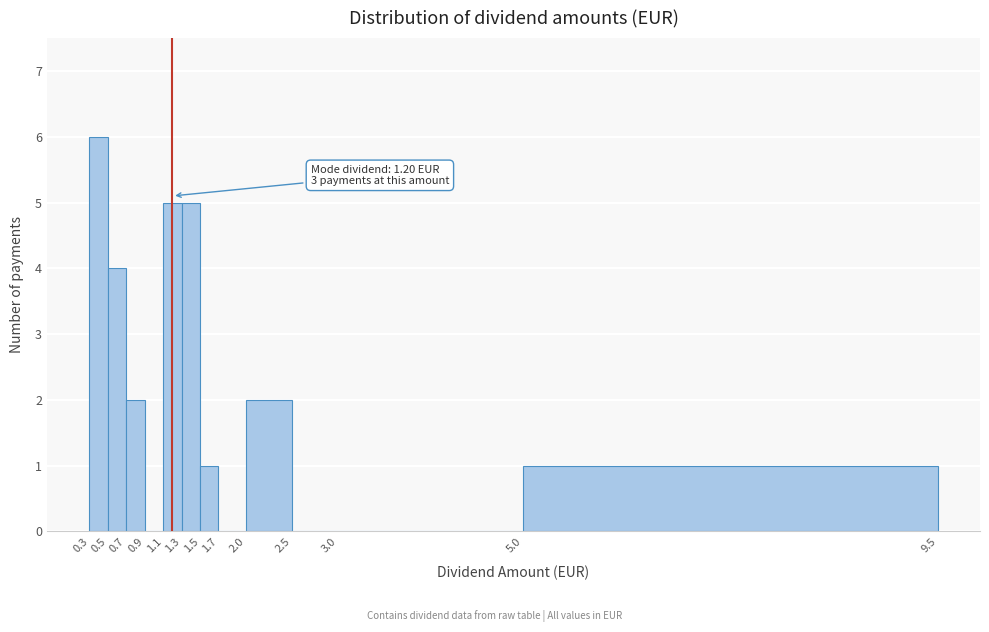

Which range on the x-axis has the tallest bar?

0.3 to 0.5